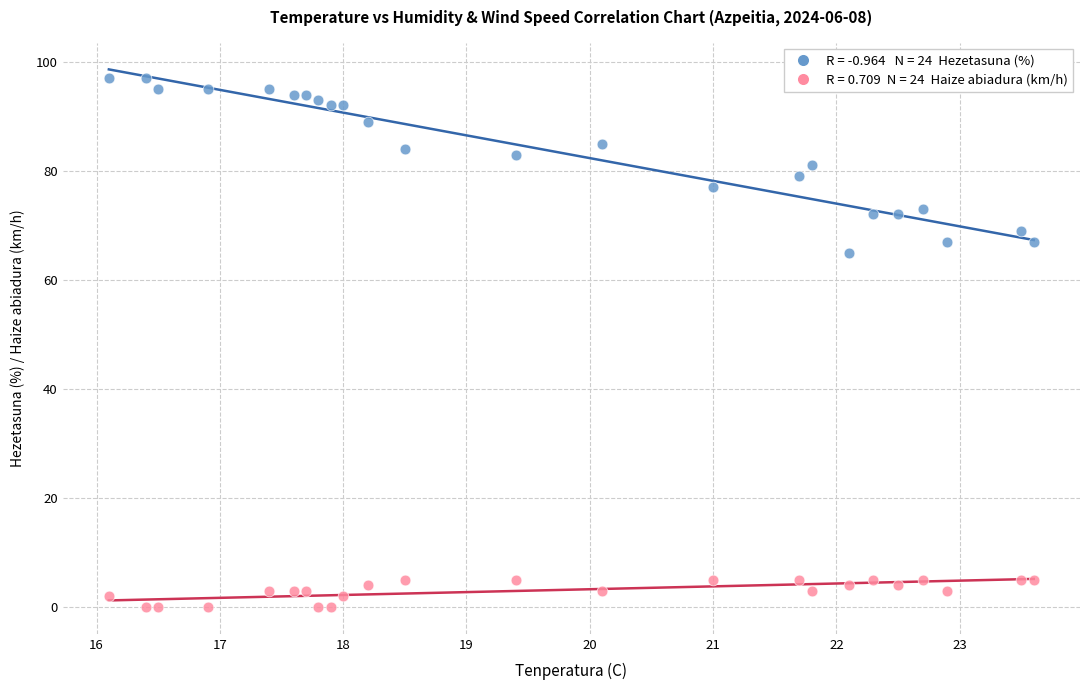

Across all series, what Y value is closest to 48?

65